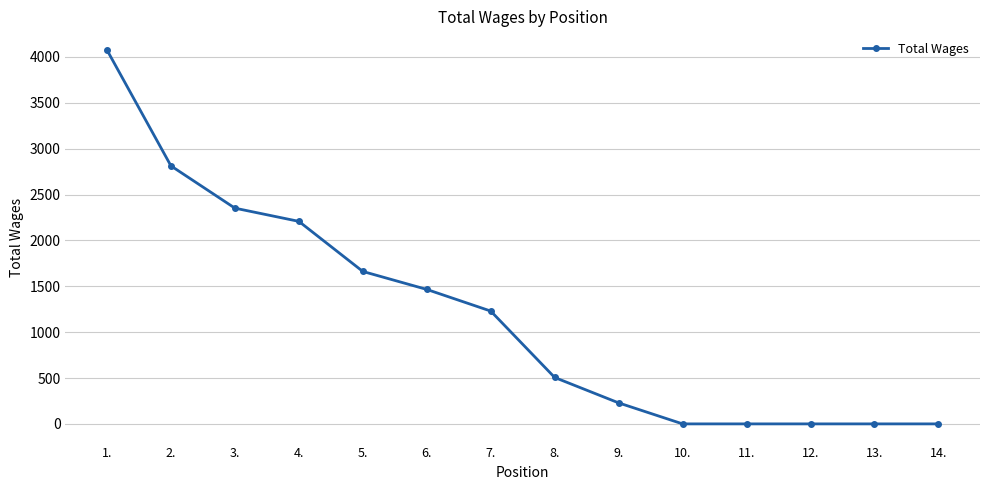

What is the label of the 5th point from the right?

10.